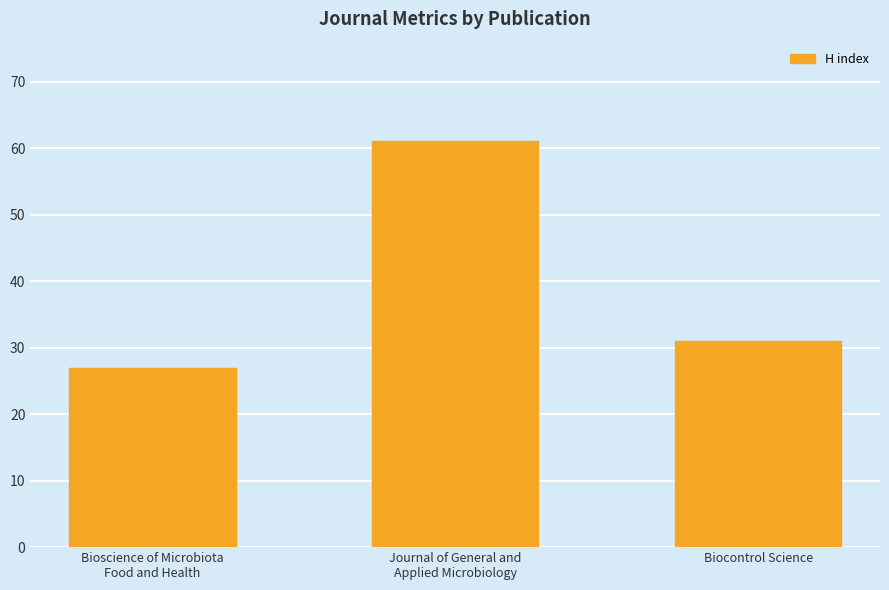

List the labels in order of value, largest first.

Journal of General and
Applied Microbiology, Biocontrol Science, Bioscience of Microbiota
Food and Health